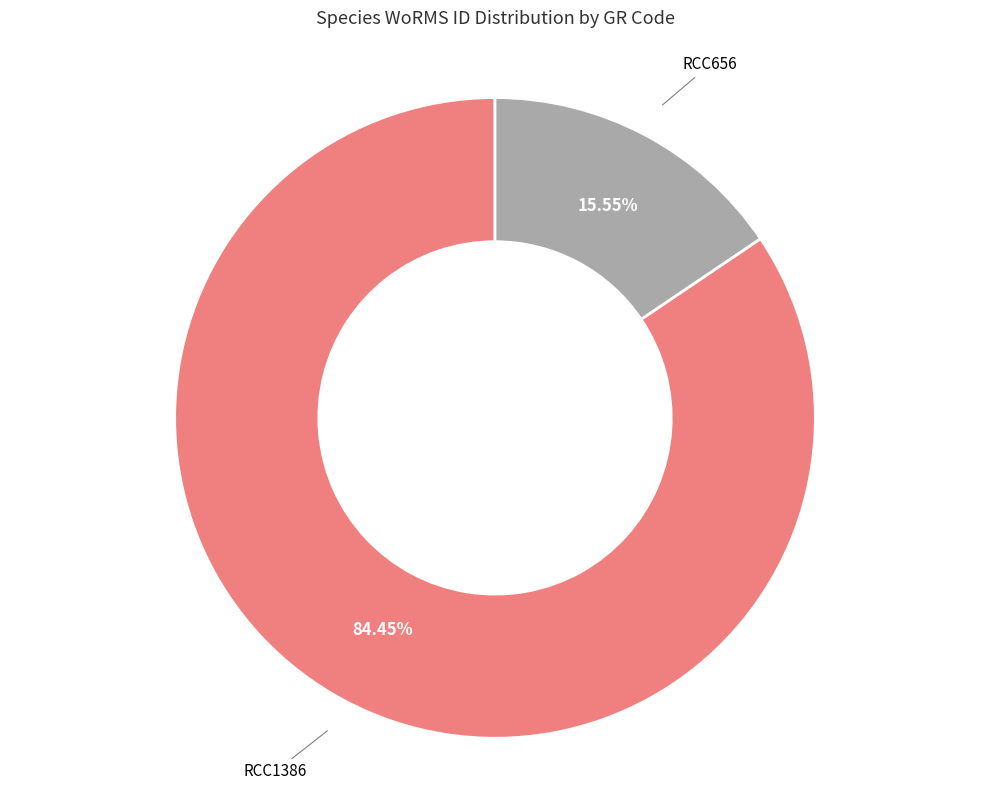

How many slices are in this pie chart?

2